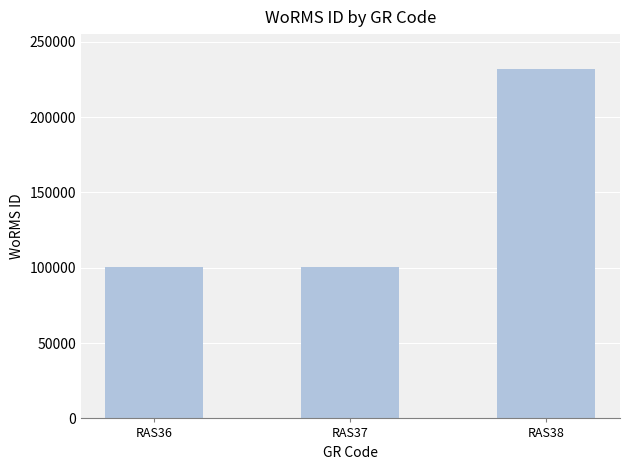

What is the smallest value displayed?

100803